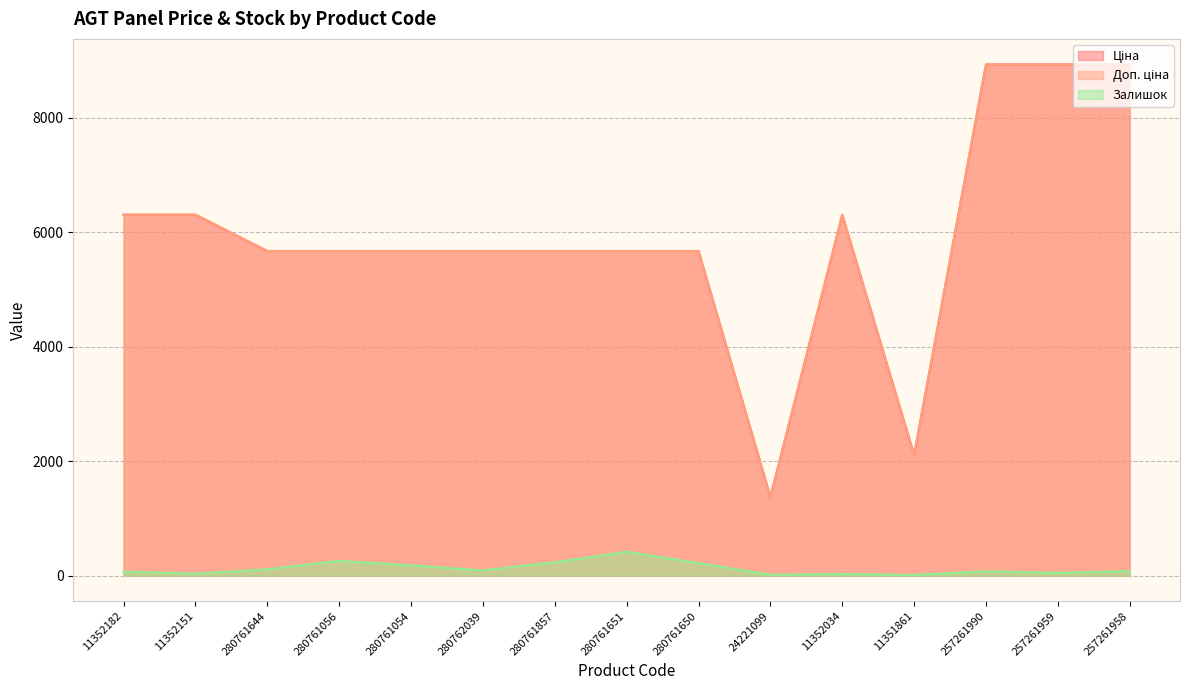

Reading left to right, list all the values displayed in this chart.

Ціна: 6308.8	6308.8	5673.8	5673.8	5673.8	5673.8	5673.8	5673.8	5673.8	1375.4	6308.8	2108.4	8934.1	8934.1	8934.1
Доп. ціна: 6308.8	6308.8	5673.8	5673.8	5673.8	5673.8	5673.8	5673.8	5673.8	1375.0	6308.8	2108.0	8934.1	8934.1	8934.1
Залишок: 70.0	36.0	112.0	259.0	179.0	93.0	234.0	418.0	219.0	16.0	28.0	12.0	78.0	50.0	81.0